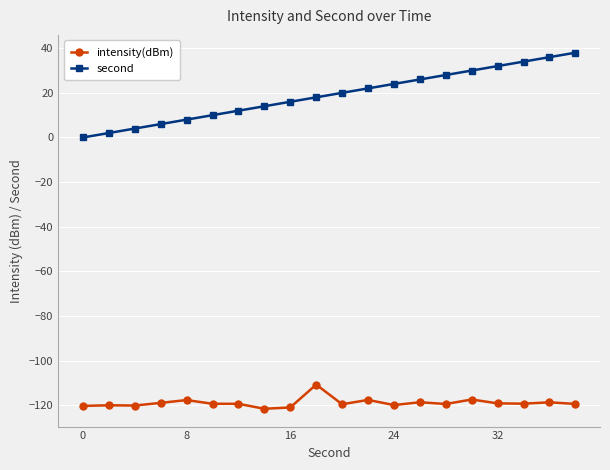

What is the sum of all second values?

380.0